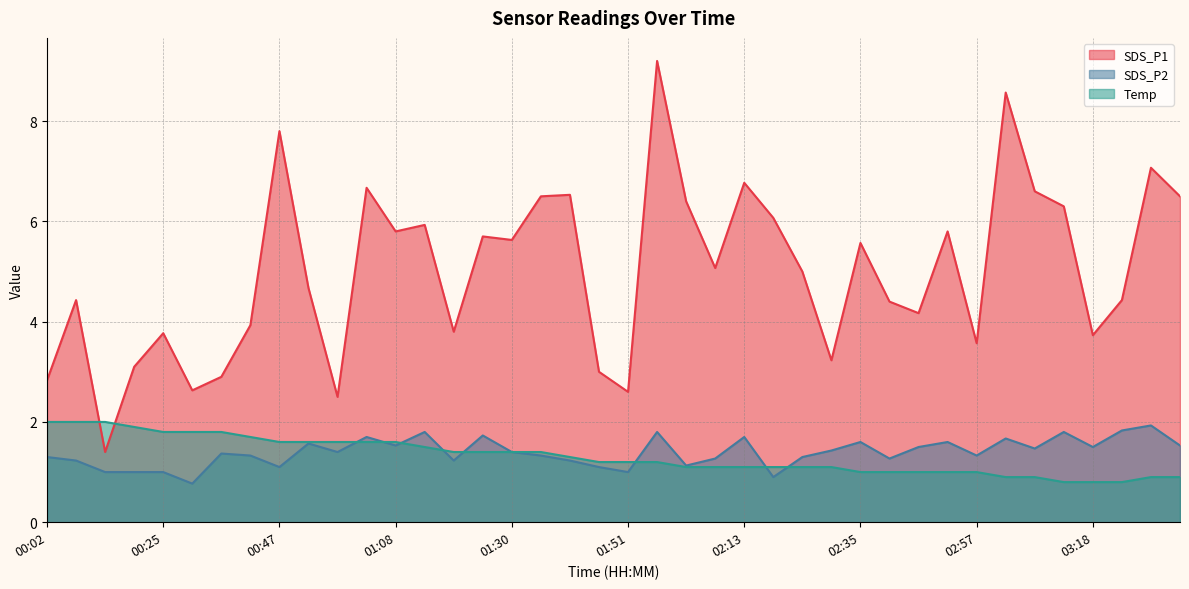

True or false: Temp and SDS_P2 intersect in this chart.

True